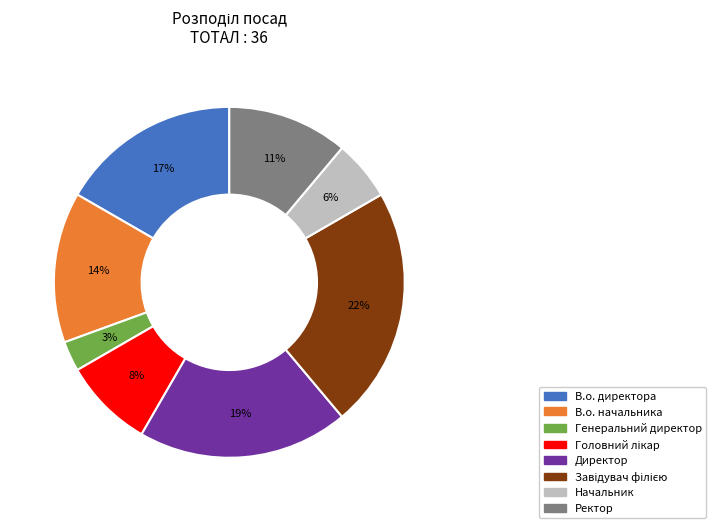

To the nearest percent, what is the difference between the largest and smallest slice percentages?

19%